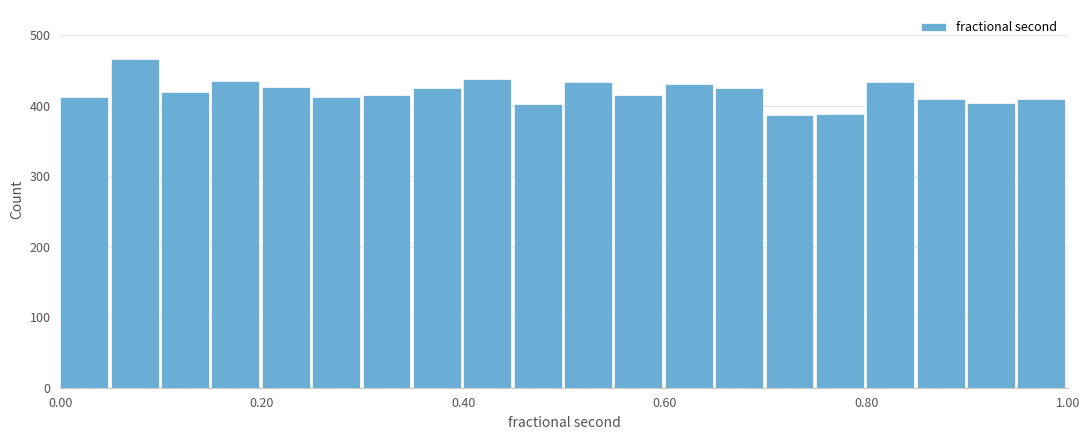

Around what value on the x-axis is the tallest bar? Give the approximate position of its centre, as read against the axis.

0.08